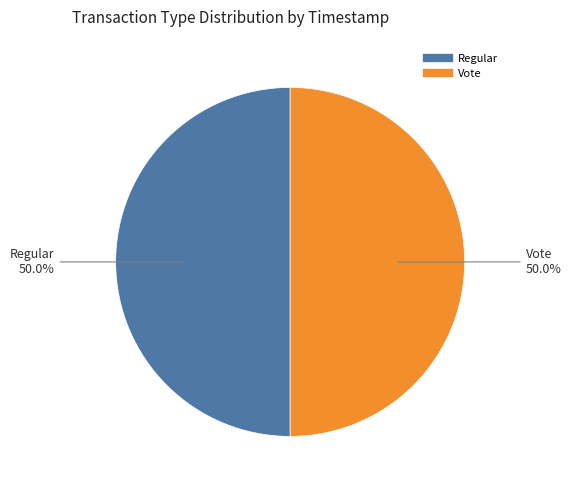

To the nearest percent, what percentage of the pie is Regular?

50%